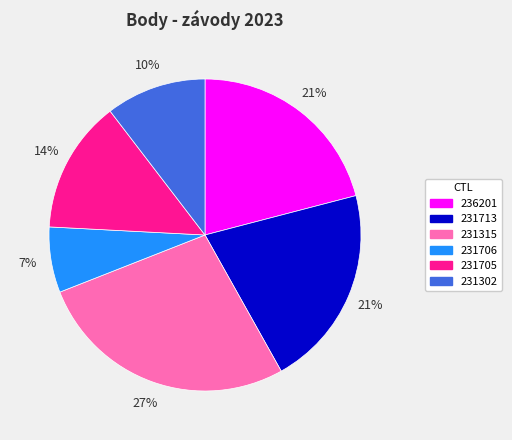

What is the ratio of the value at 236201 to the value at 231315?

0.8